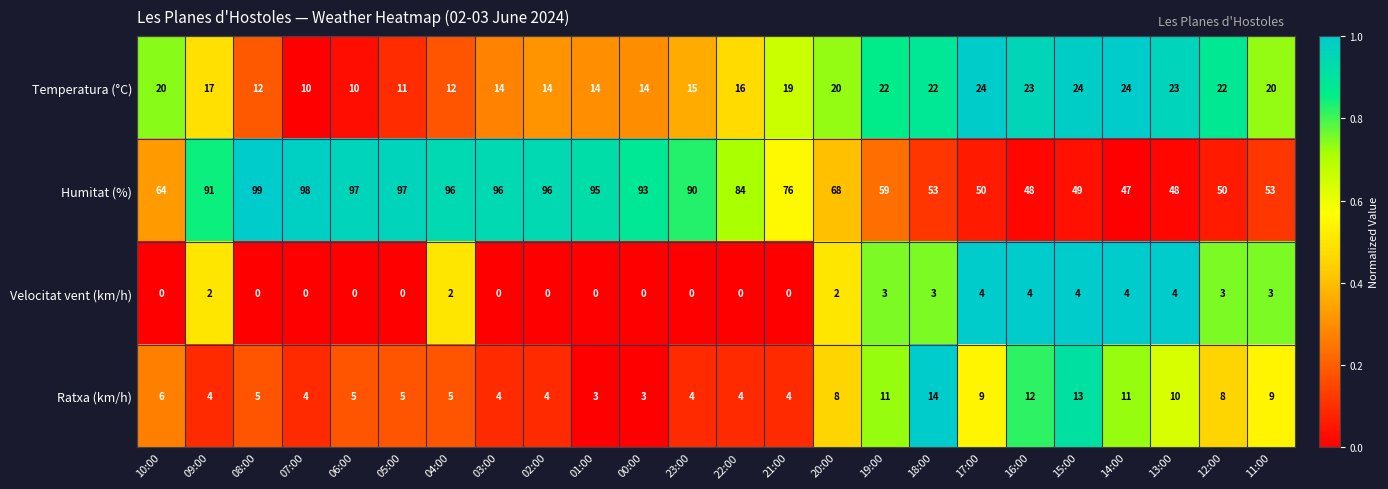

What is the sum of all Ratxa (km/h) values?

165